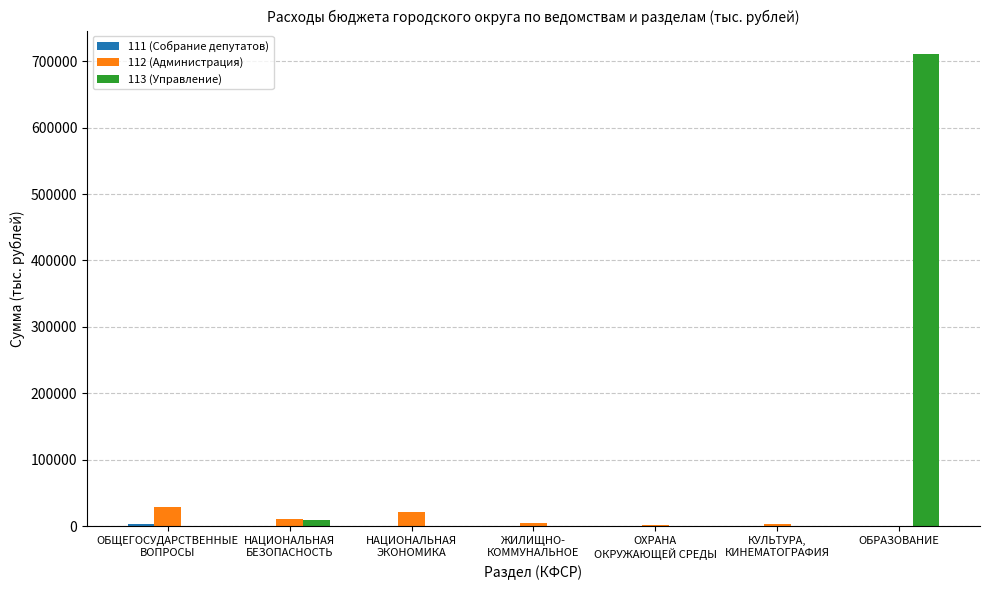

How many categories are shown in the chart?

7